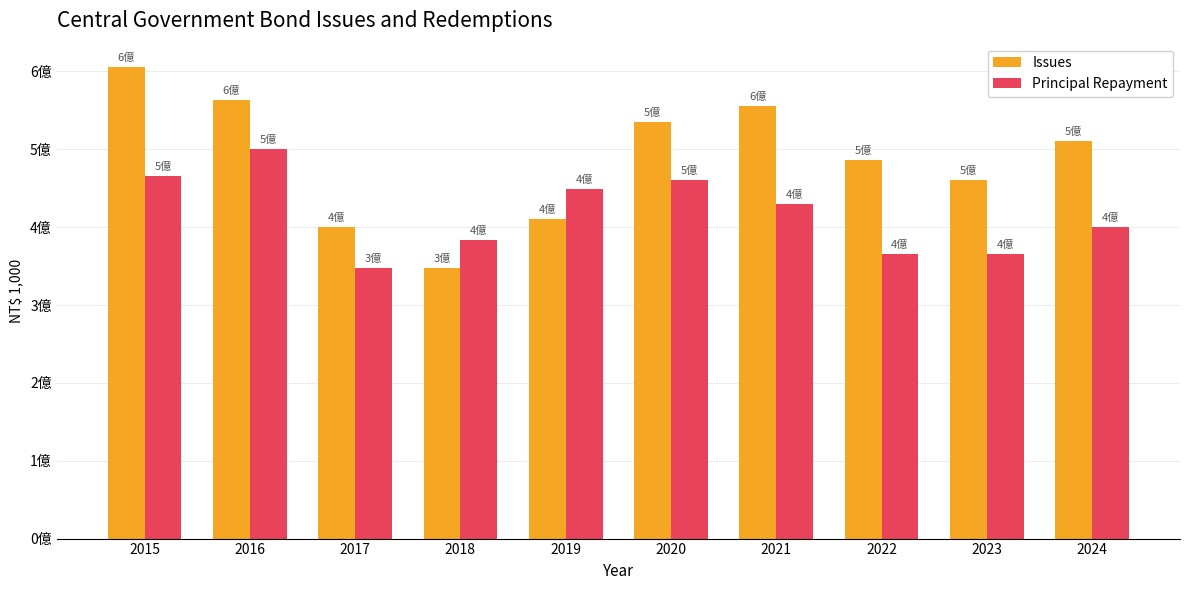

Is the value of Issues at 2019 greater than the value of Principal Repayment at 2019?

No